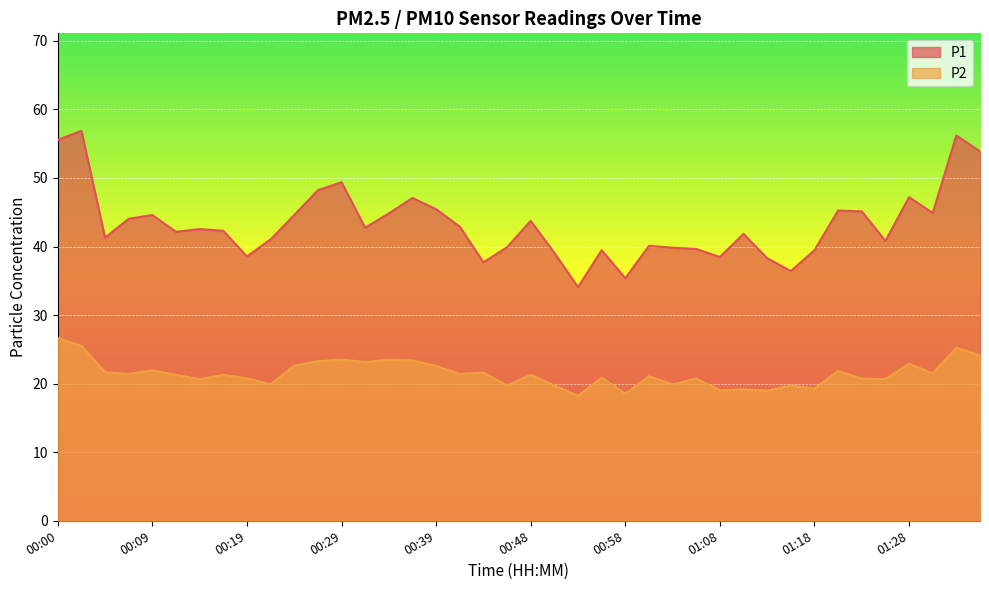

The value of P1 at 00:09 is 44.6. True or false?

True